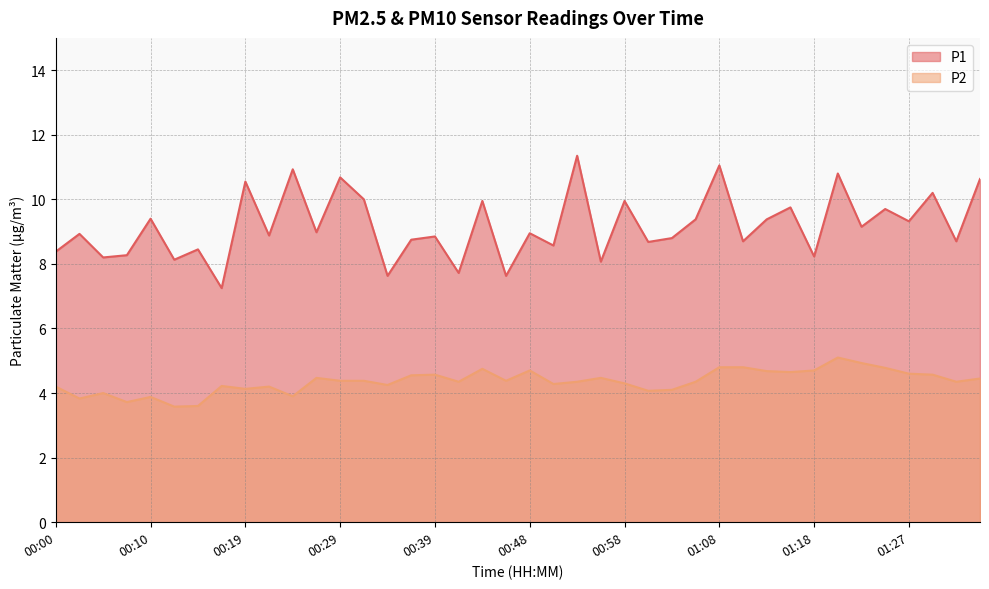

Which series has the largest range (max minus min)?

P1